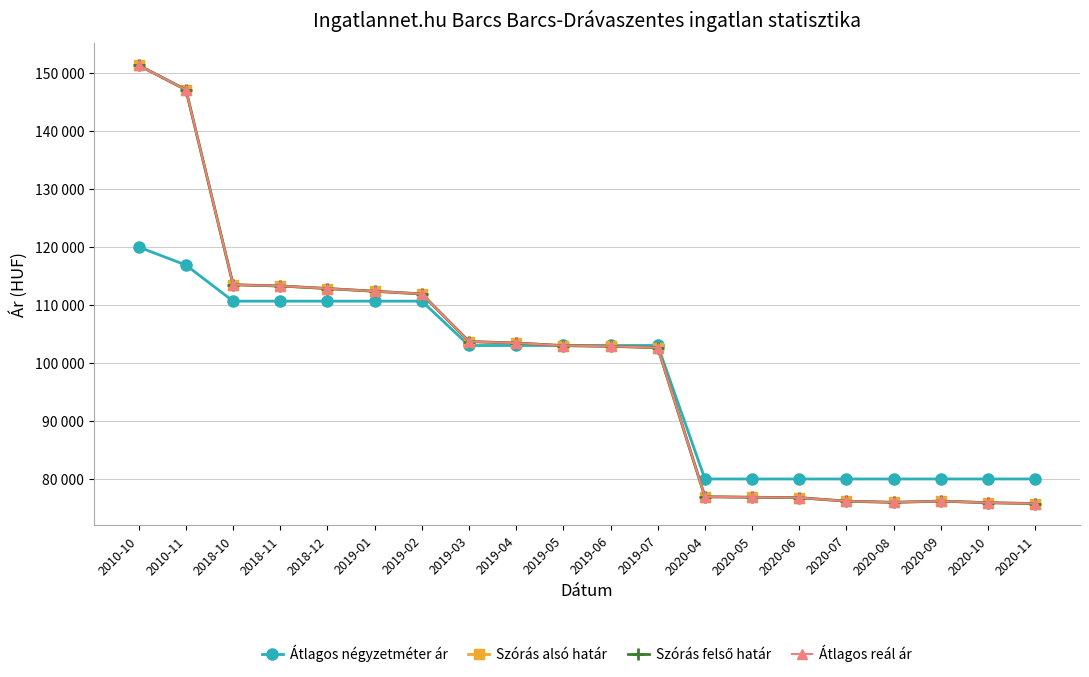

Is this an area chart (filled region under the line)?

No